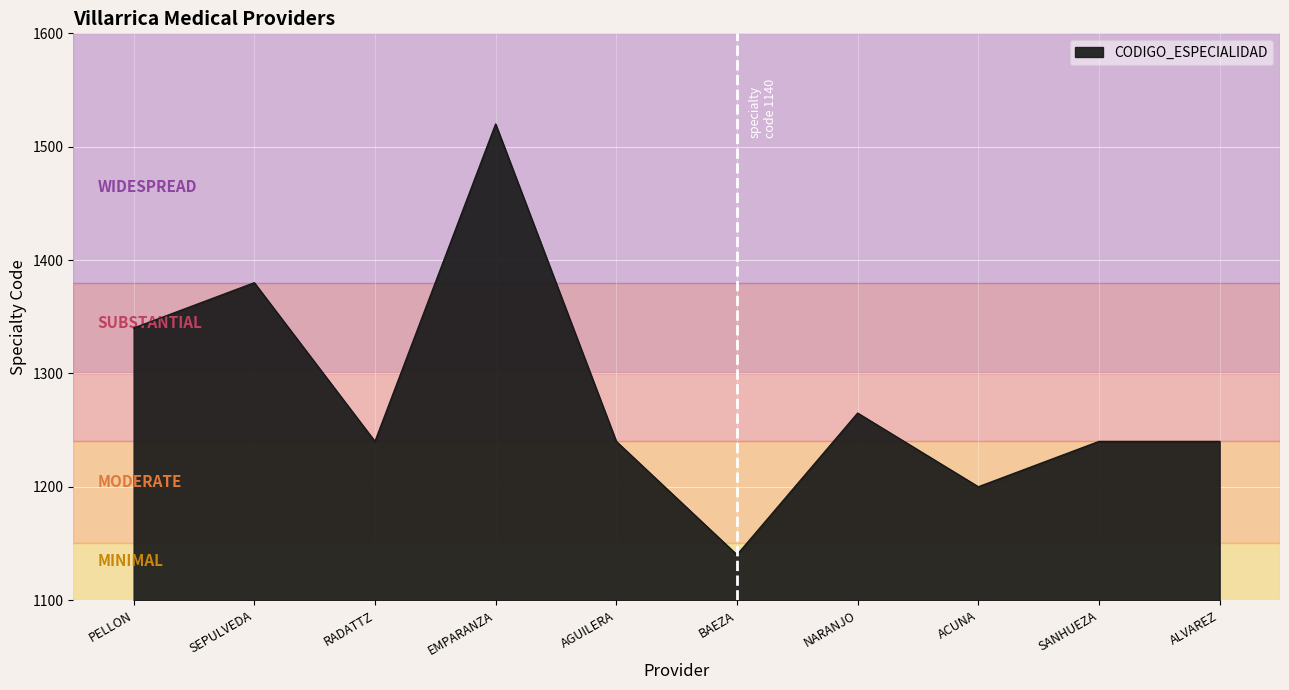

Is it true that the value at ACUNA is 1200?

True